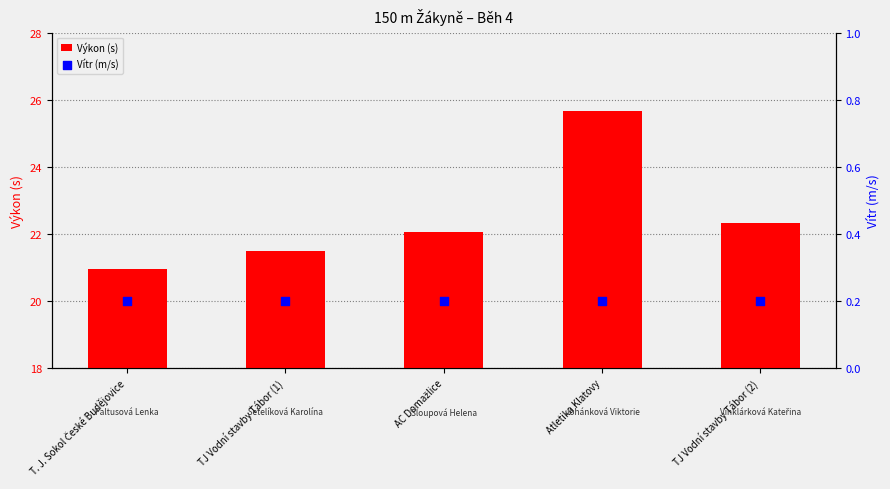

At how many categories does at least one series exceed 12?

5